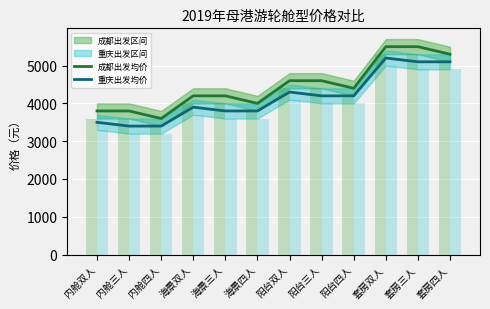

Are the bars grouped side by side (vs. stacked)?

Yes